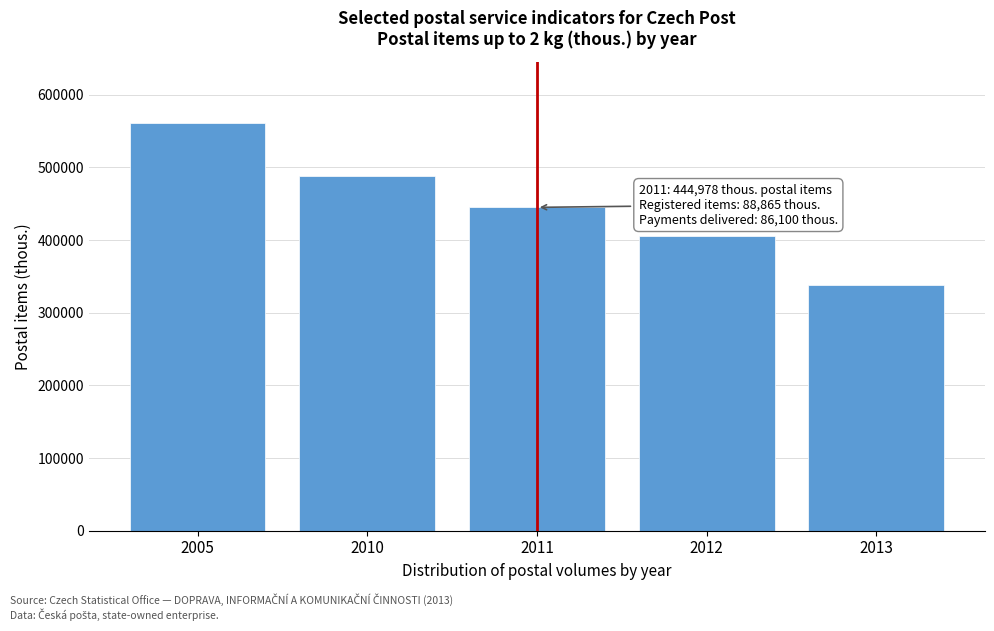

Reading right to left, list all the values displayed in this chart.

2013=337731	2012=404909	2011=444978	2010=487818	2005=560828